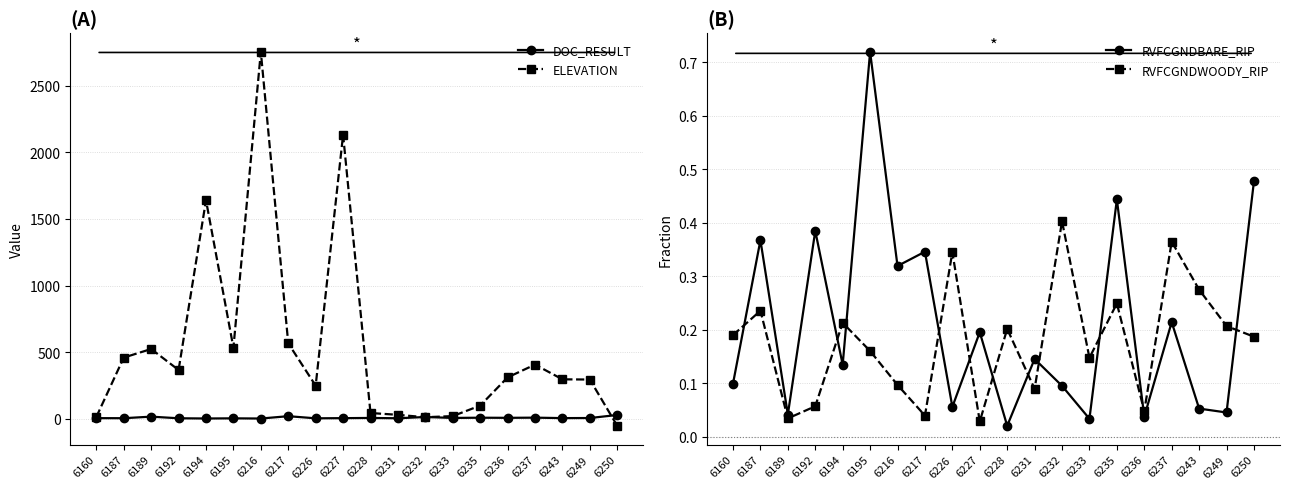

Rank the series at 6217 from lowest to highest value.

RVFCGNDWOODY_RIP, RVFCGNDBARE_RIP, DOC_RESULT, ELEVATION